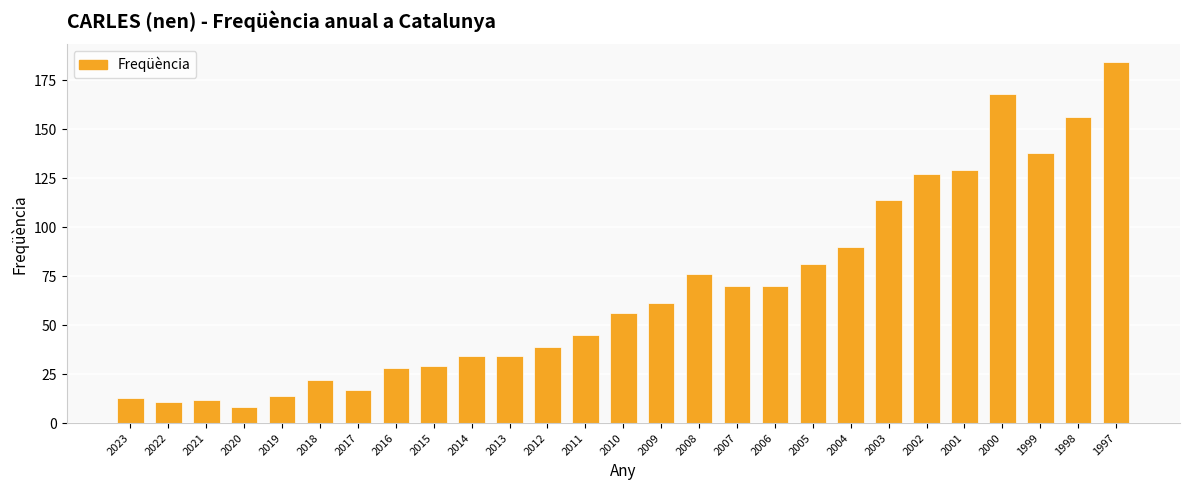

The chart shows a value of 30 at 2018. True or false?

False